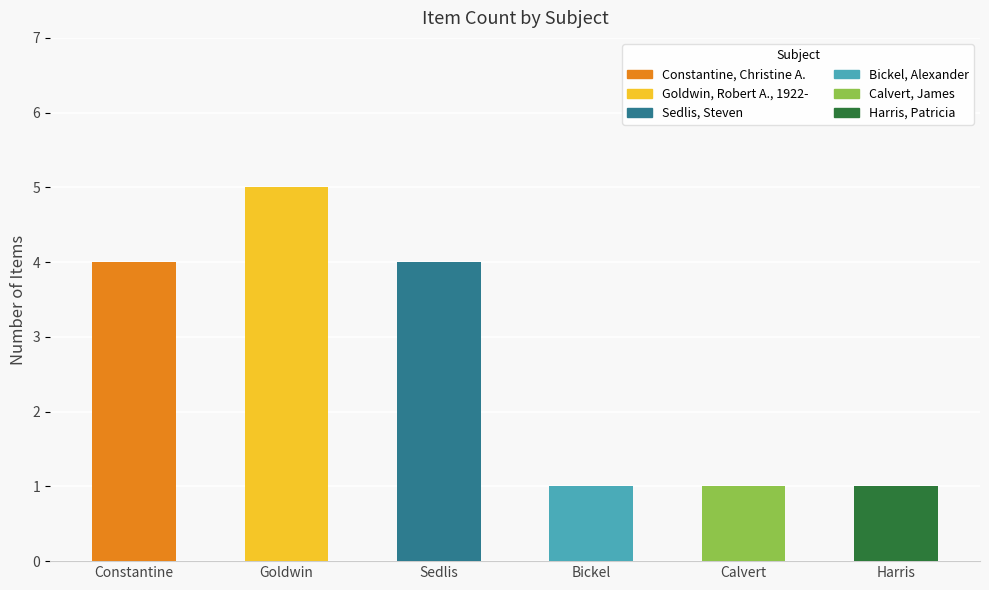

The chart shows a value of 0 at Calvert. True or false?

False